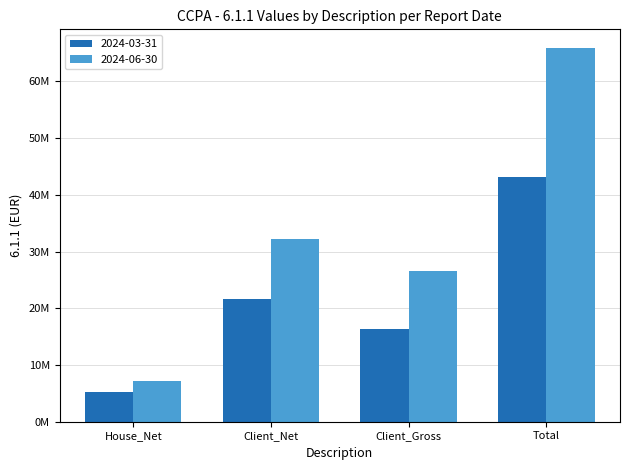

What is the minimum value shown in the chart?

5191638.5